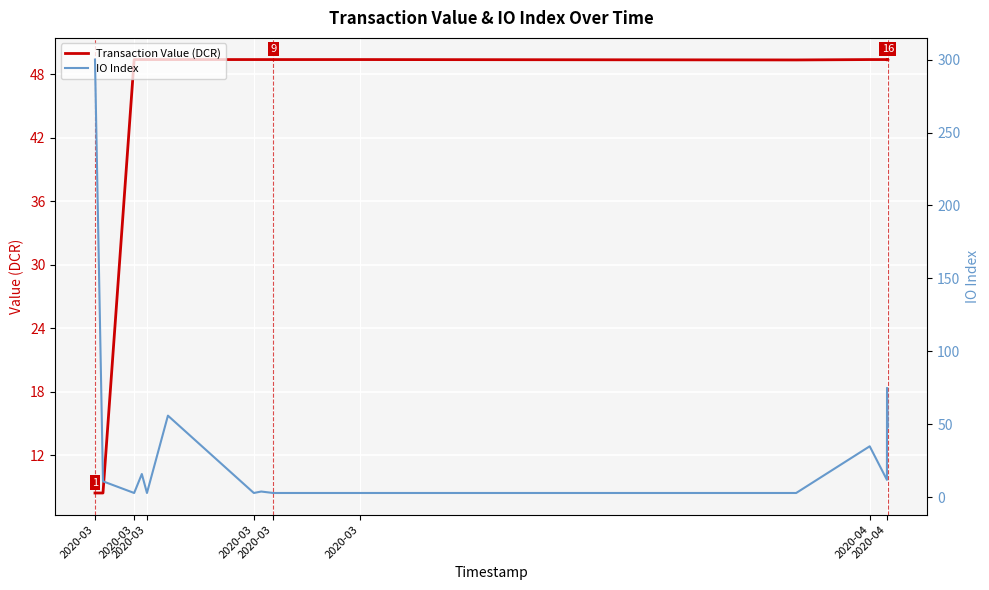

List the series in order of their peak value, highest first.

IO Index, Transaction Value (DCR)